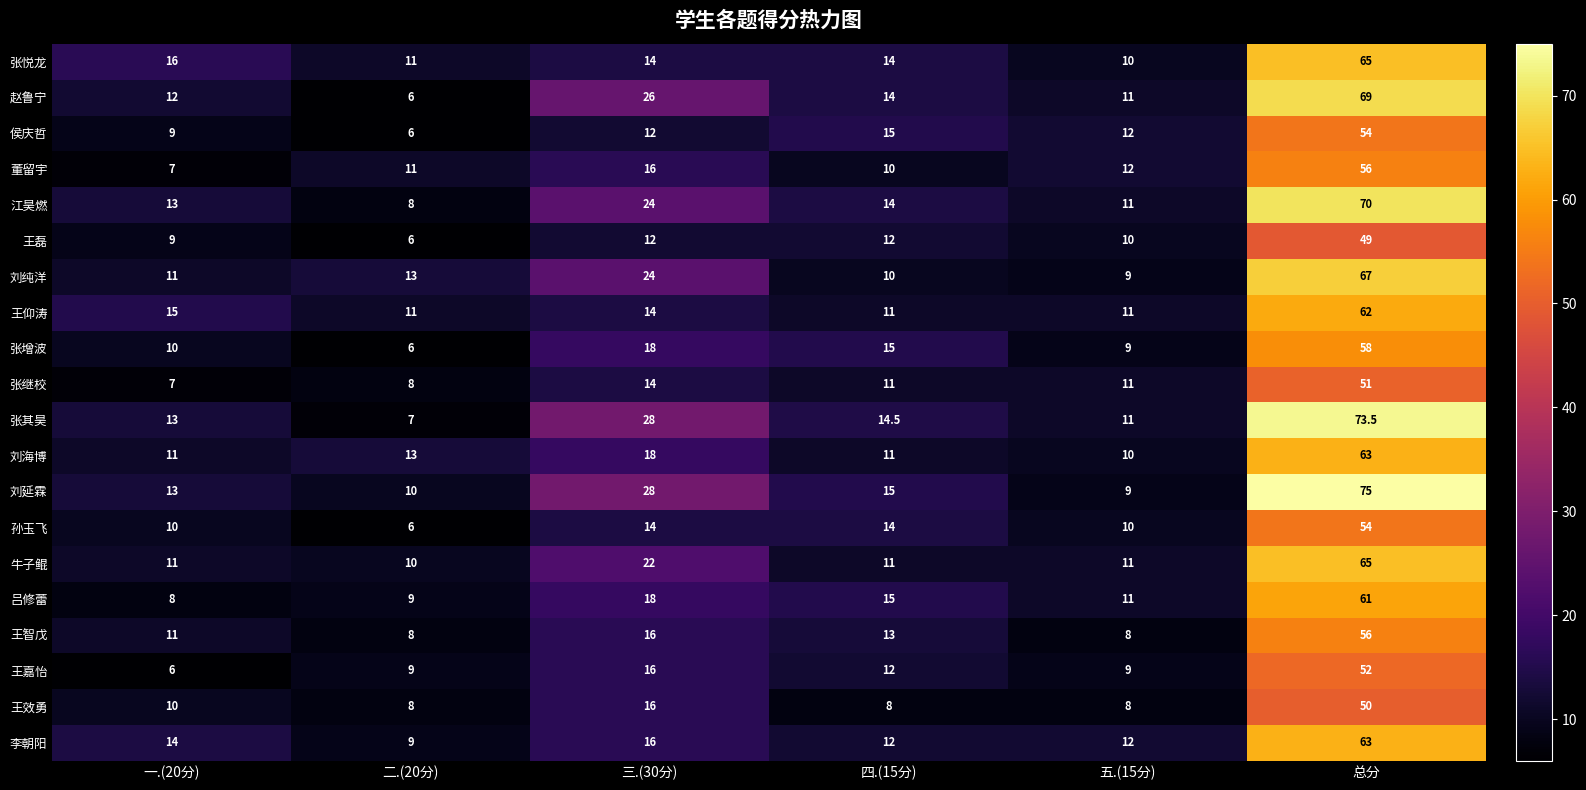

Is it true that 王仰涛 equals 62.0 at 总分?

True